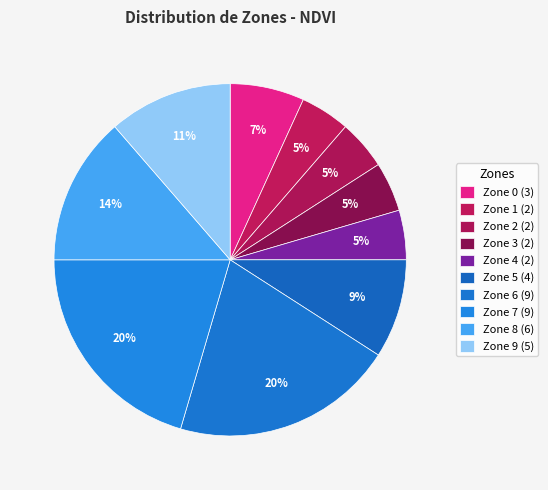

True or false: Zone 4 accounts for 19% of the total.

False